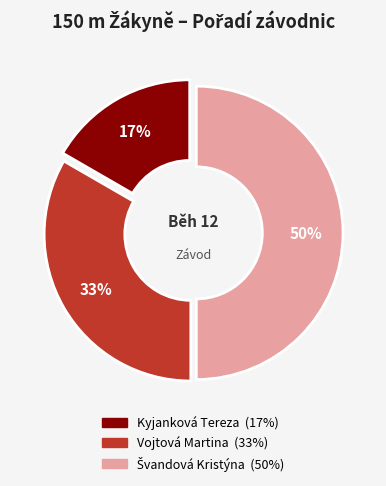

Does Kyjanková Tereza account for over 50% of the chart?

No